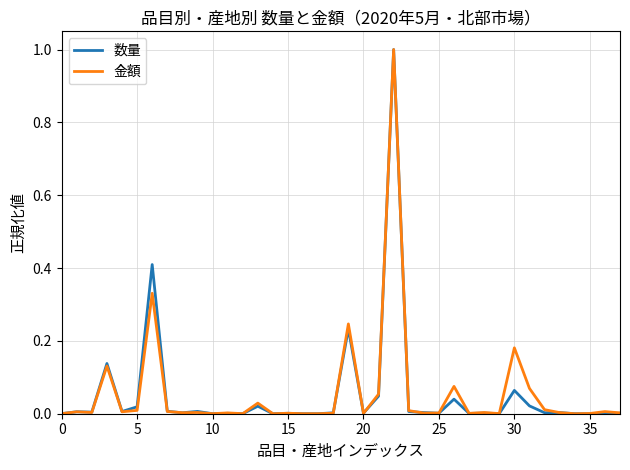

How many lines are shown in the chart?

2